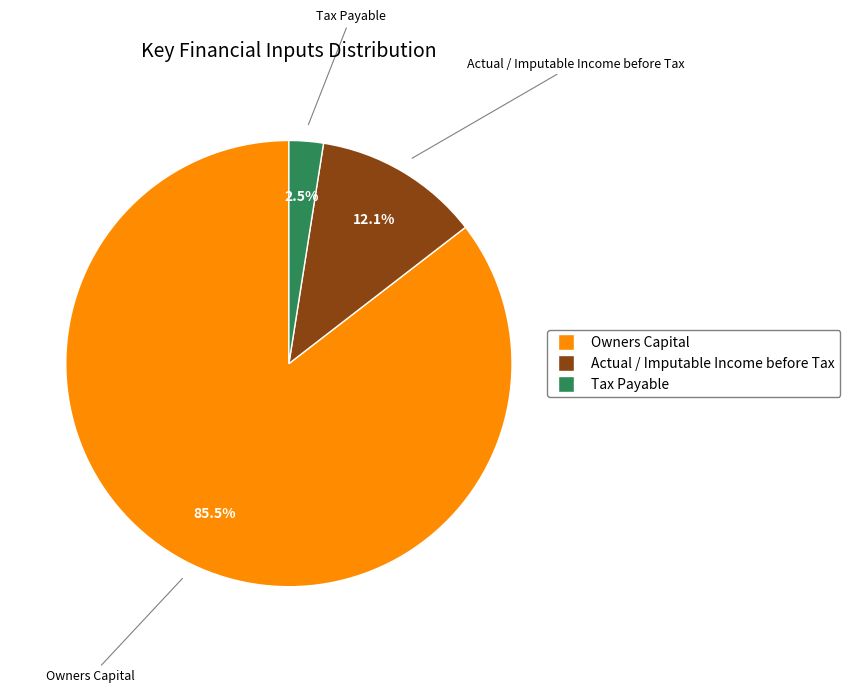

To the nearest percent, what is the combined percentage of Actual / Imputable Income before Tax and Tax Payable?

15%